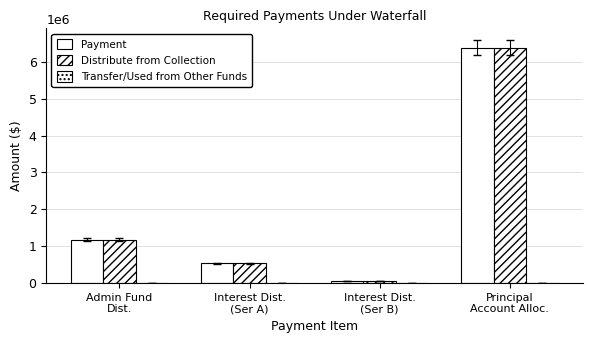

What is the label of the 2nd bar from the right?

Interest Dist.
(Ser B)